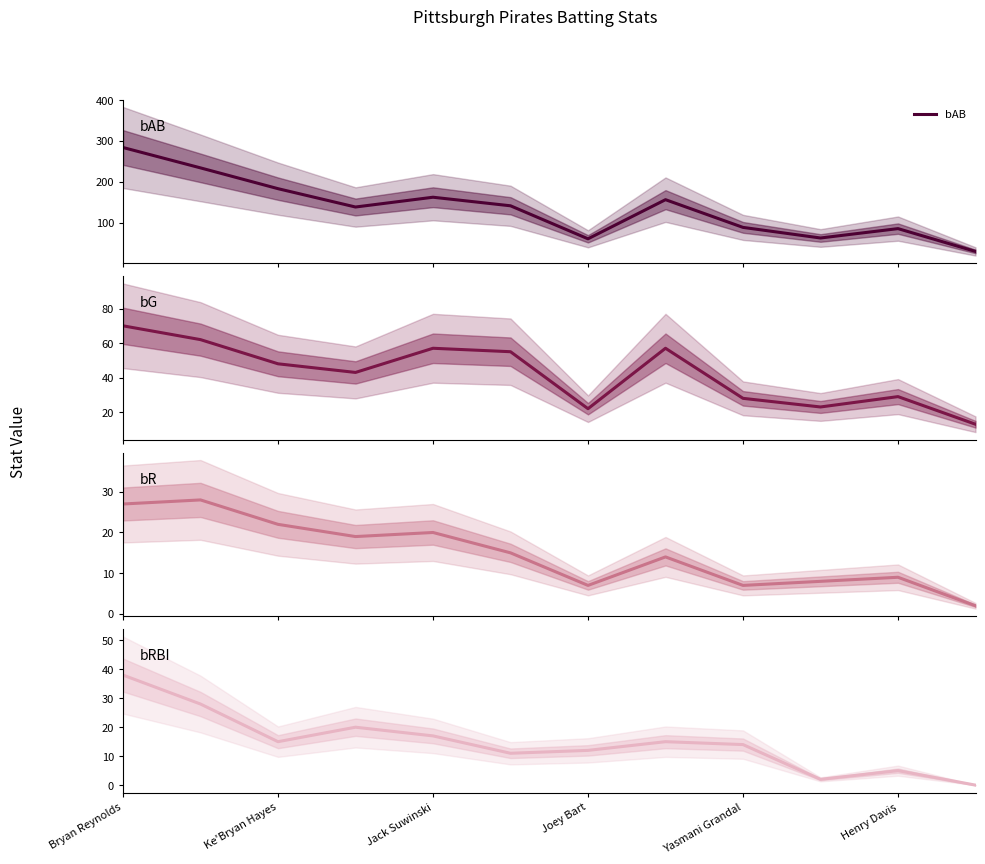

What is the value of the bG point at the 11th from the left?

29